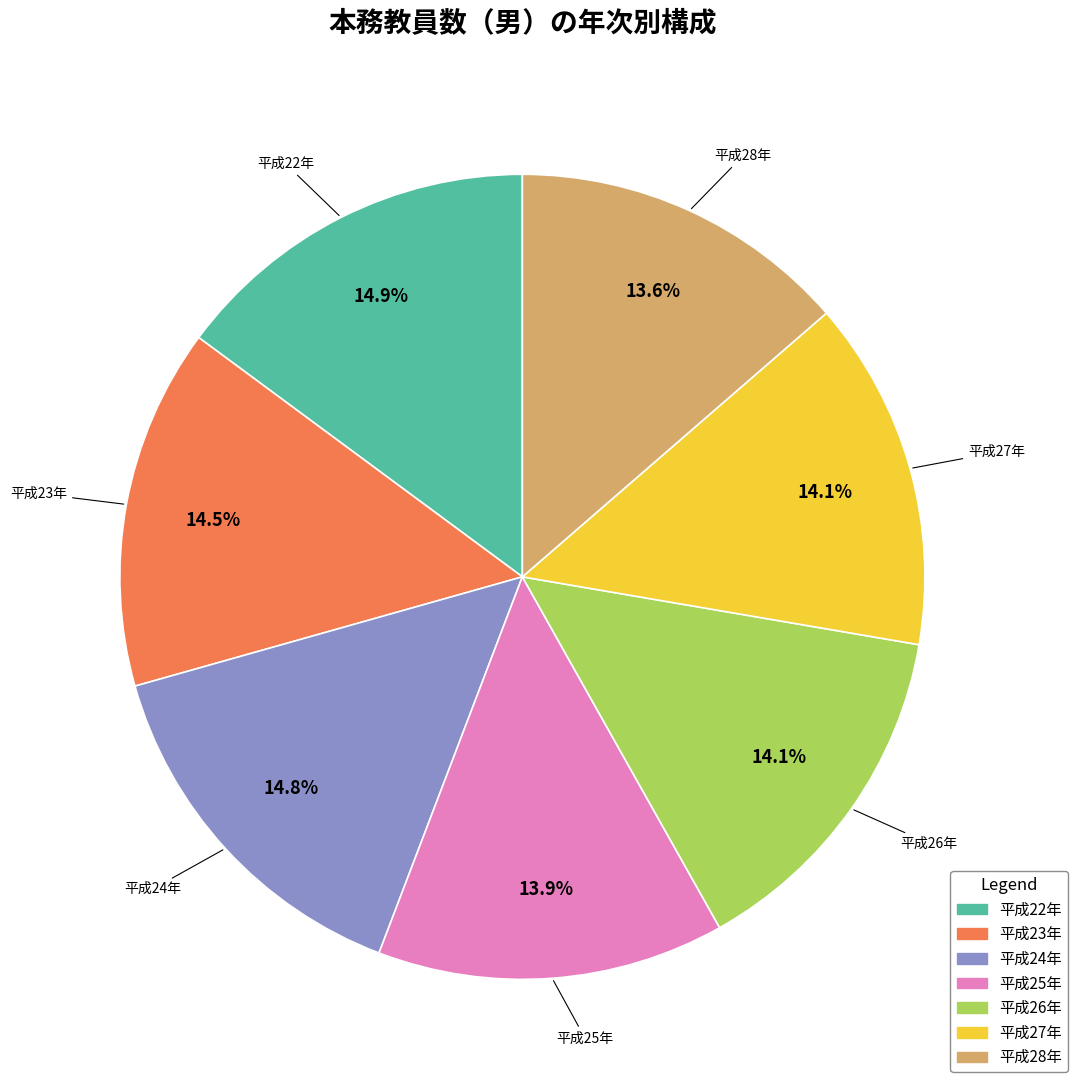

Is 平成23年 the majority of the pie?

No